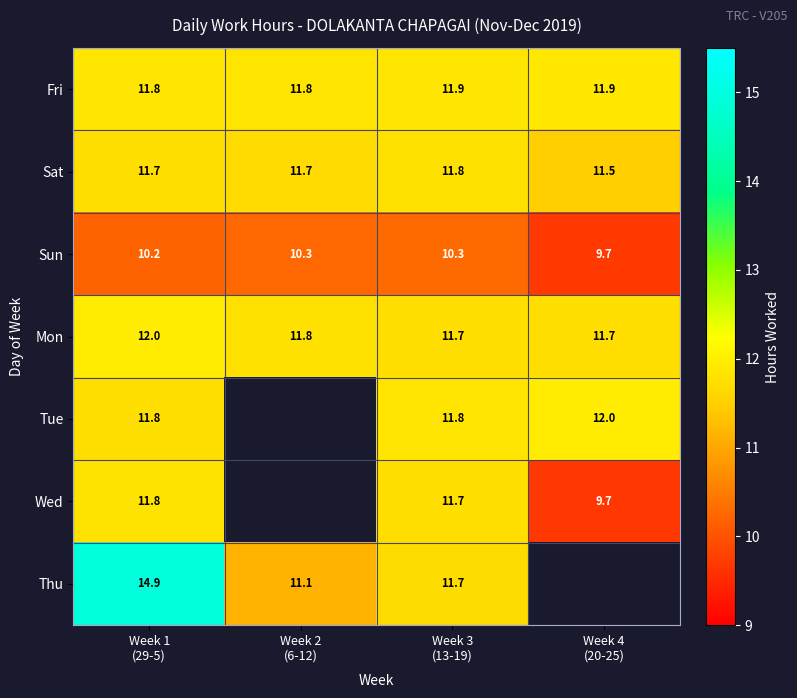

At how many categories does at least one series exceed 11?

4